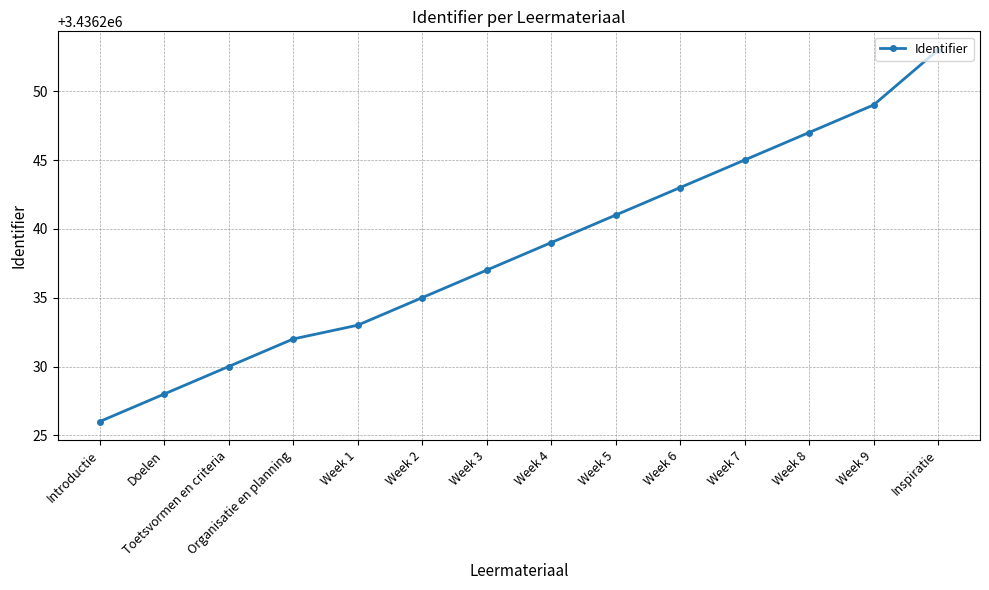

Reading left to right, list all the values displayed in this chart.

Introductie=3436226	Doelen=3436228	Toetsvormen en criteria=3436230	Organisatie en planning=3436232	Week 1=3436233	Week 2=3436235	Week 3=3436237	Week 4=3436239	Week 5=3436241	Week 6=3436243	Week 7=3436245	Week 8=3436247	Week 9=3436249	Inspiratie=3436253